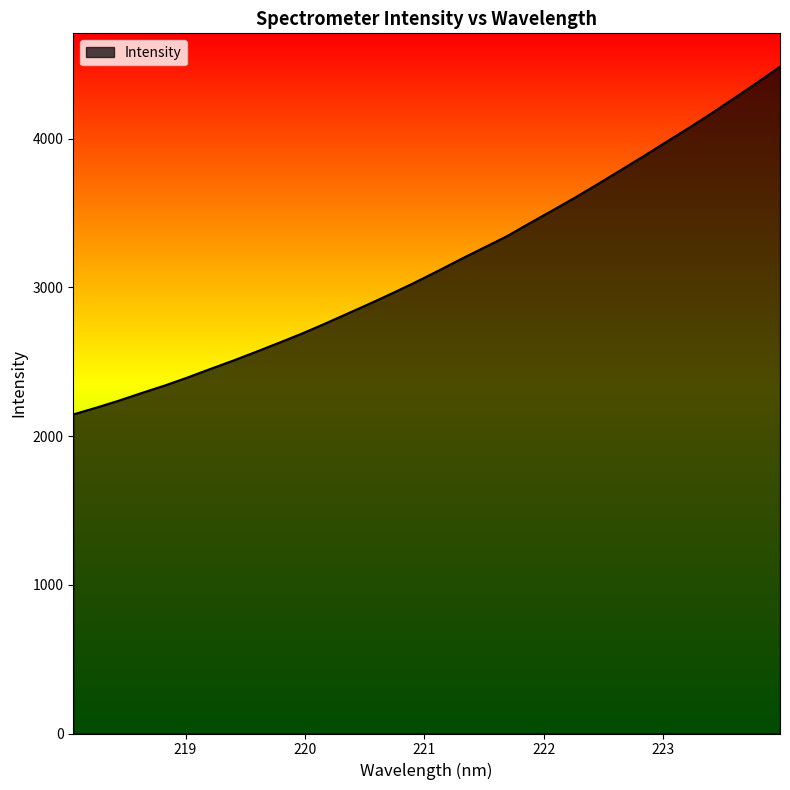

What is the smallest value displayed?

2145.4